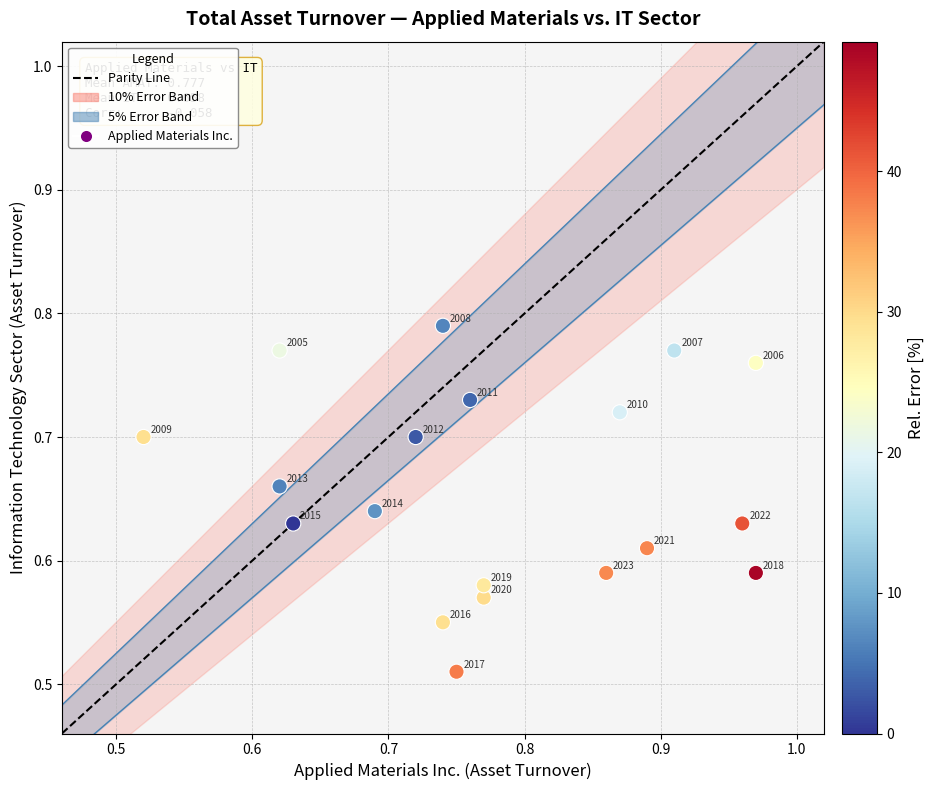

What is the range of Y values (max minus min)?

0.3